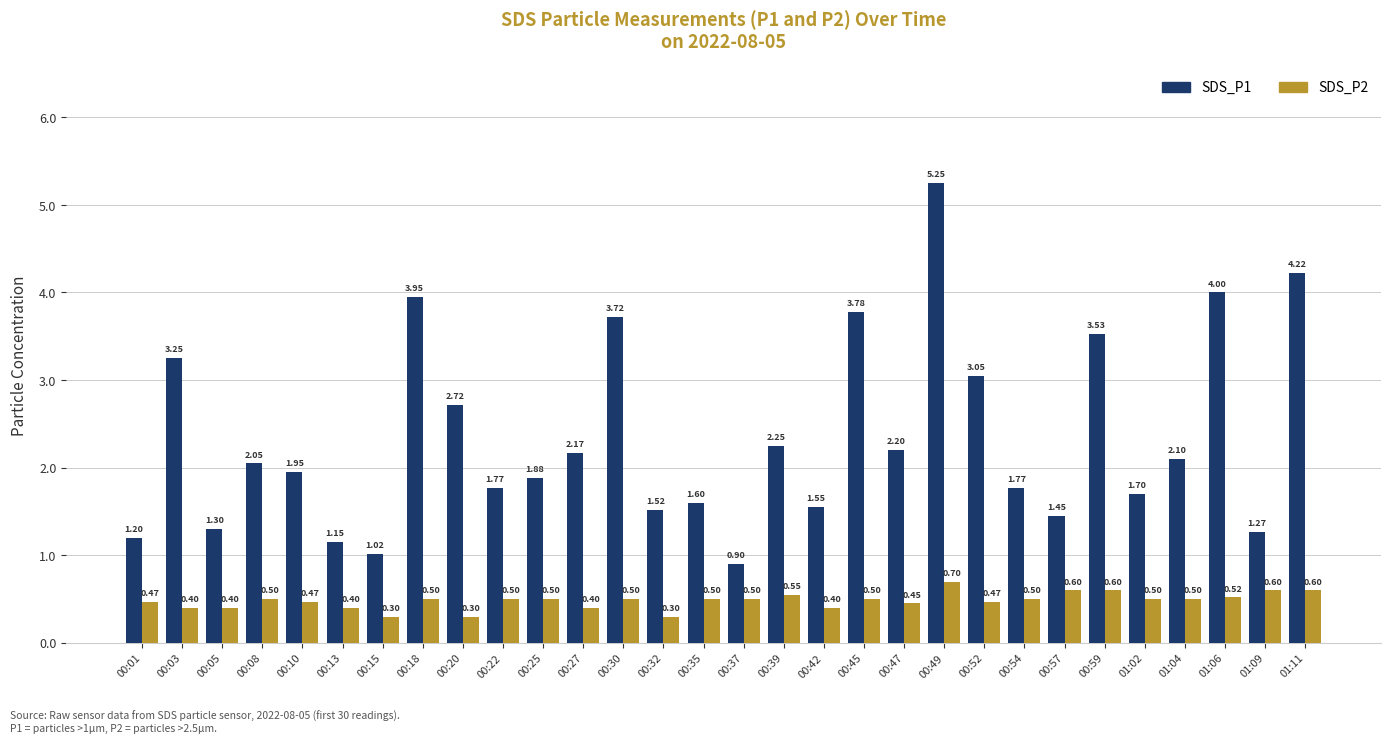

Is the value of SDS_P2 at 00:18 greater than the value of SDS_P1 at 00:20?

No